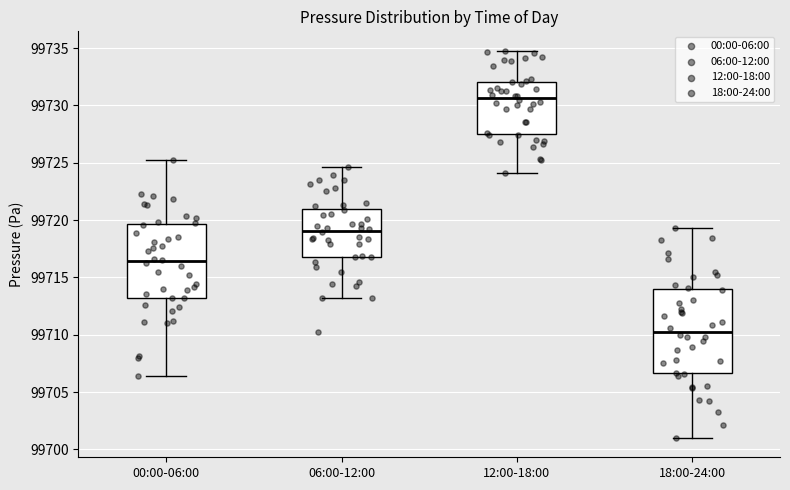

Reading left to right, read every box against the y-axis: the position of its median line, the range the box covers, and the ends of its whiskers. The values are not printed on the chart, so give them approximately, as read against the axis.

00:00-06:00: median 99716.5, box 99713.0 to 99719.5, whiskers 99706.5 to 99725.0
06:00-12:00: median 99719.0, box 99717.0 to 99721.0, whiskers 99713.0 to 99724.5
12:00-18:00: median 99730.5, box 99727.5 to 99732.0, whiskers 99724.0 to 99735.0
18:00-24:00: median 99710.5, box 99706.5 to 99714.0, whiskers 99701.0 to 99719.5